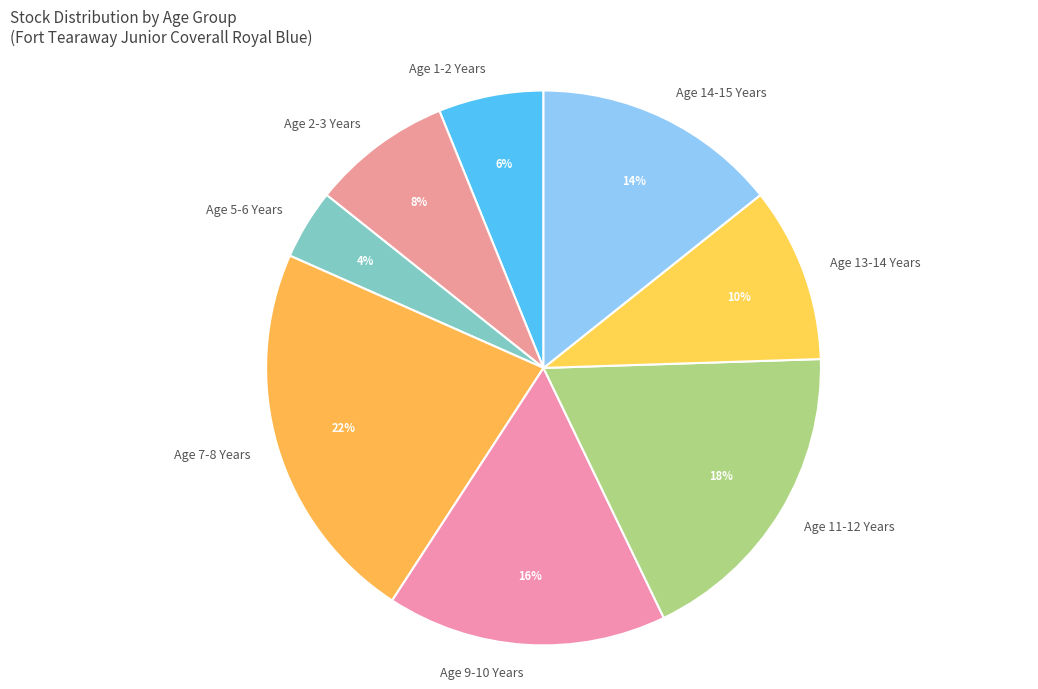

To the nearest percent, what is the difference between the Age 13-14 Years and Age 7-8 Years slice percentages?

12%